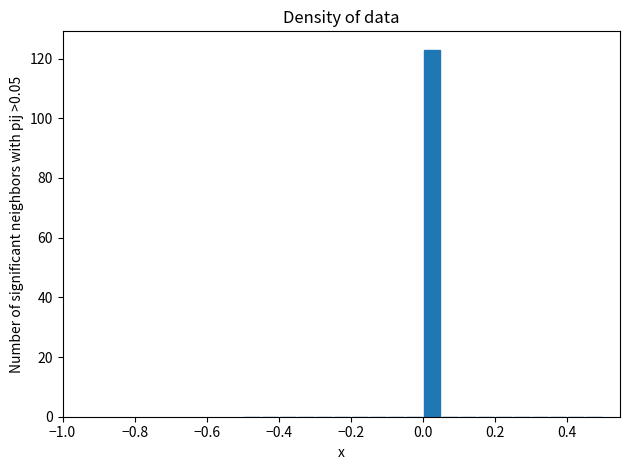

Around what value on the x-axis is the tallest bar? Give the approximate position of its centre, as read against the axis.

0.02